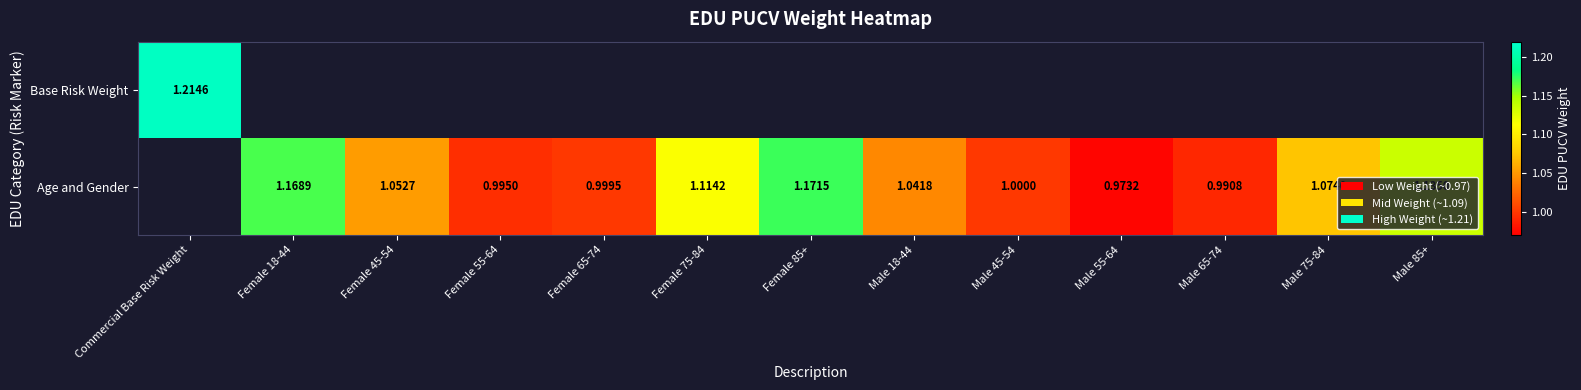

At which category does the chart reach its peak across all series?

Commercial Base Risk Weight